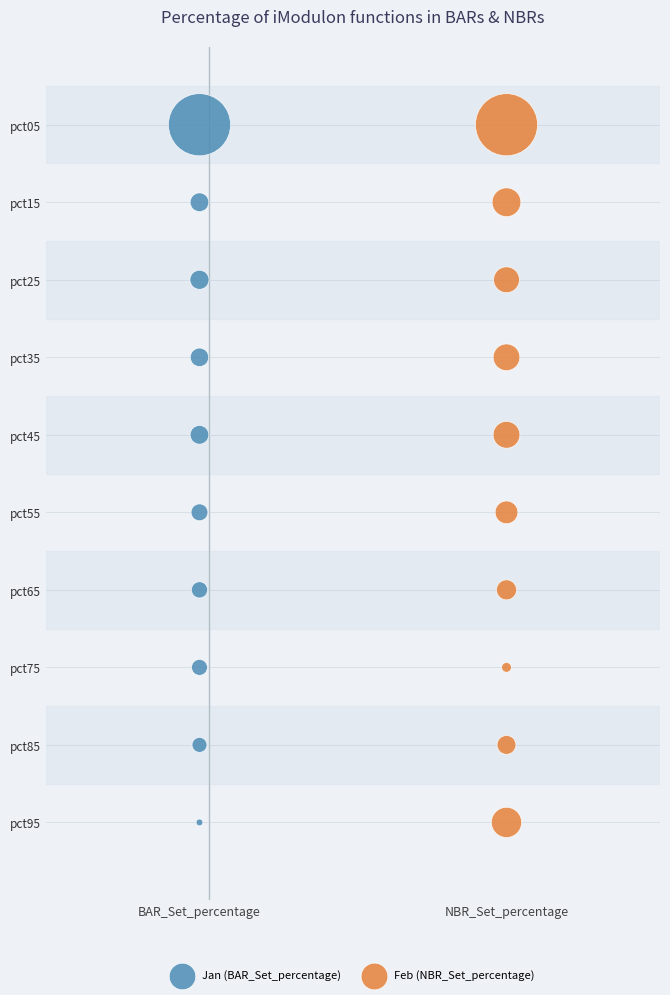

What are all the series names shown in the legend?

Jan (BAR_Set_percentage), Feb (NBR_Set_percentage)